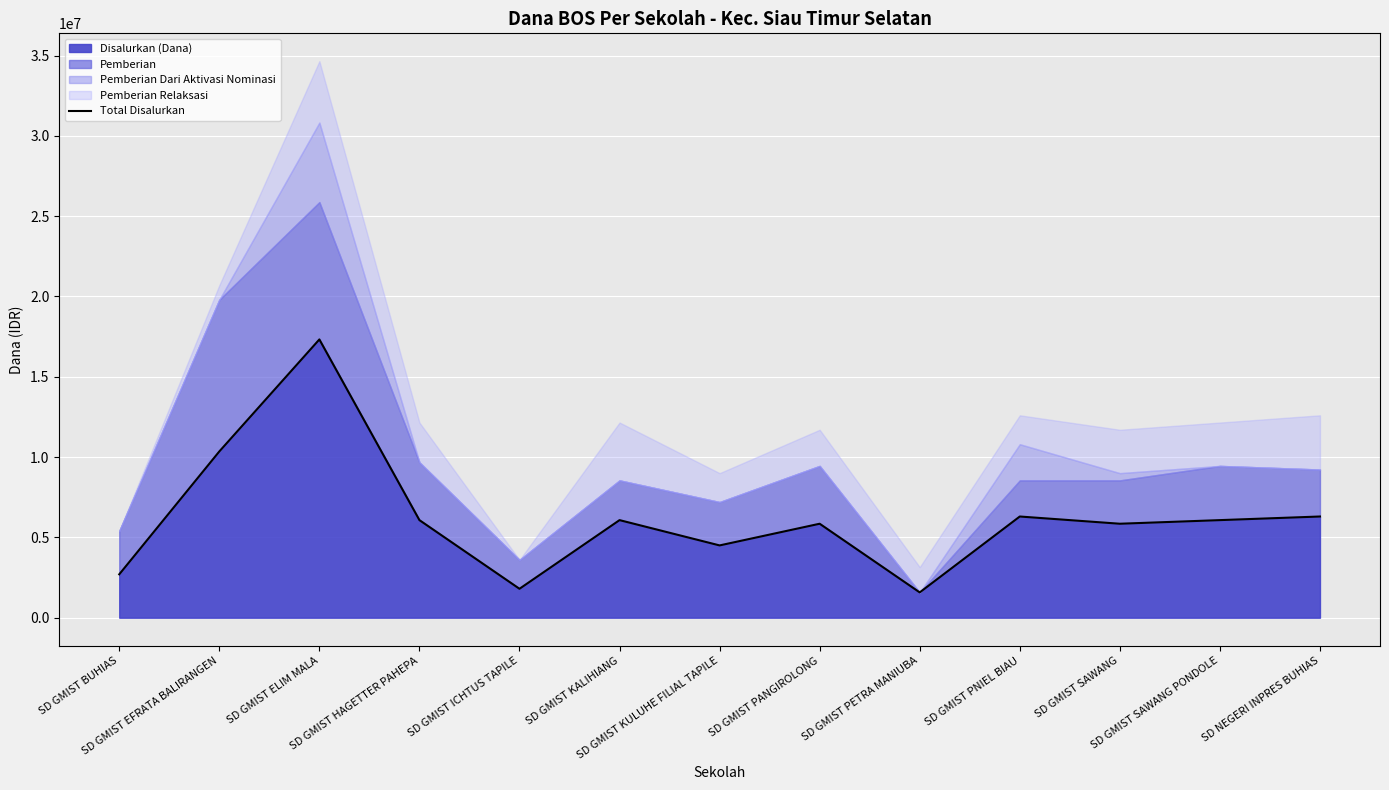

Where is the first local maximum?

SD GMIST ELIM MALA